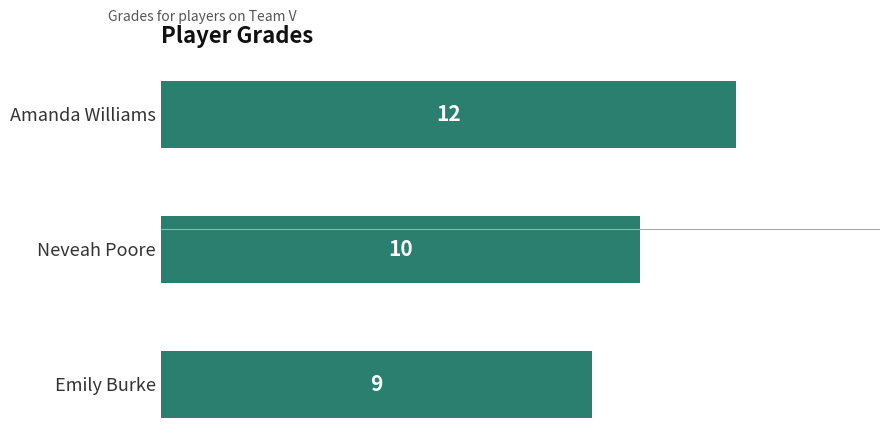

How many bars are there in total?

3